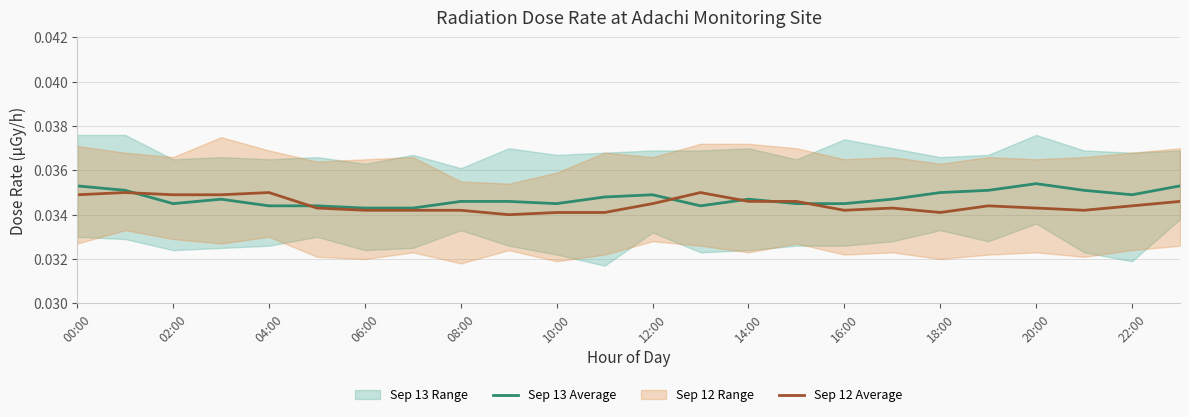

Which series ends up on top after the final intersection of Sep 13 Average and Sep 12 Average?

Sep 13 Average